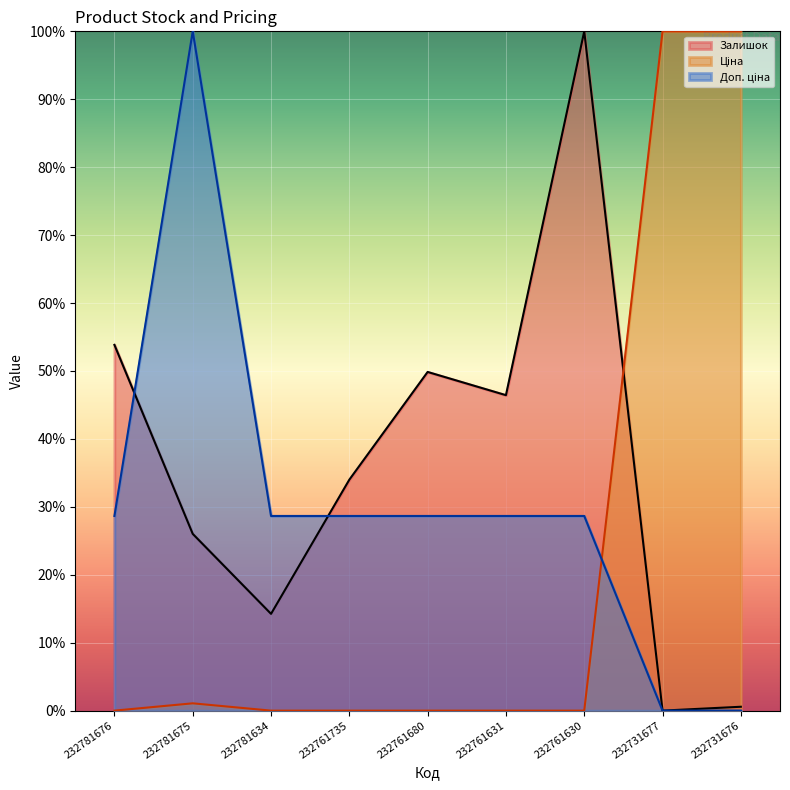

List the series in order of their peak value, highest first.

Залишок, Ціна, Доп. ціна